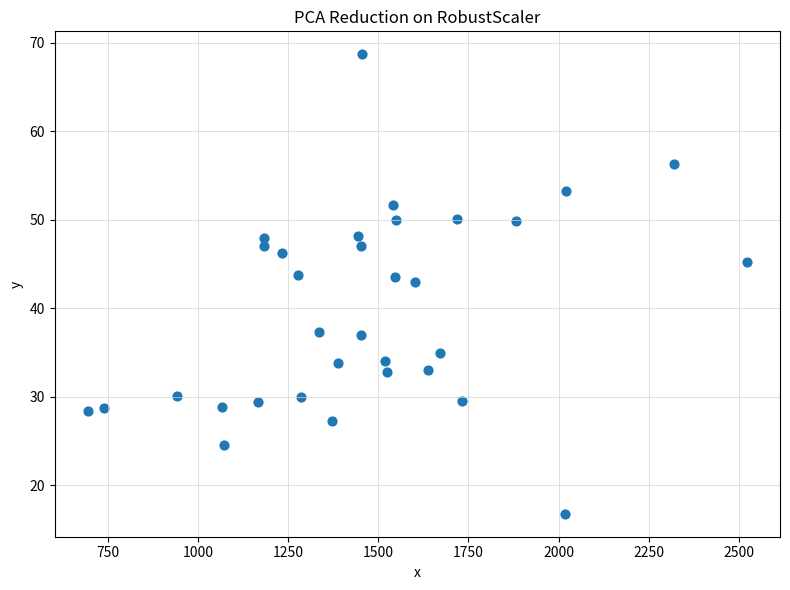

What Y value in the scatter plot is closest to 42?

43.0